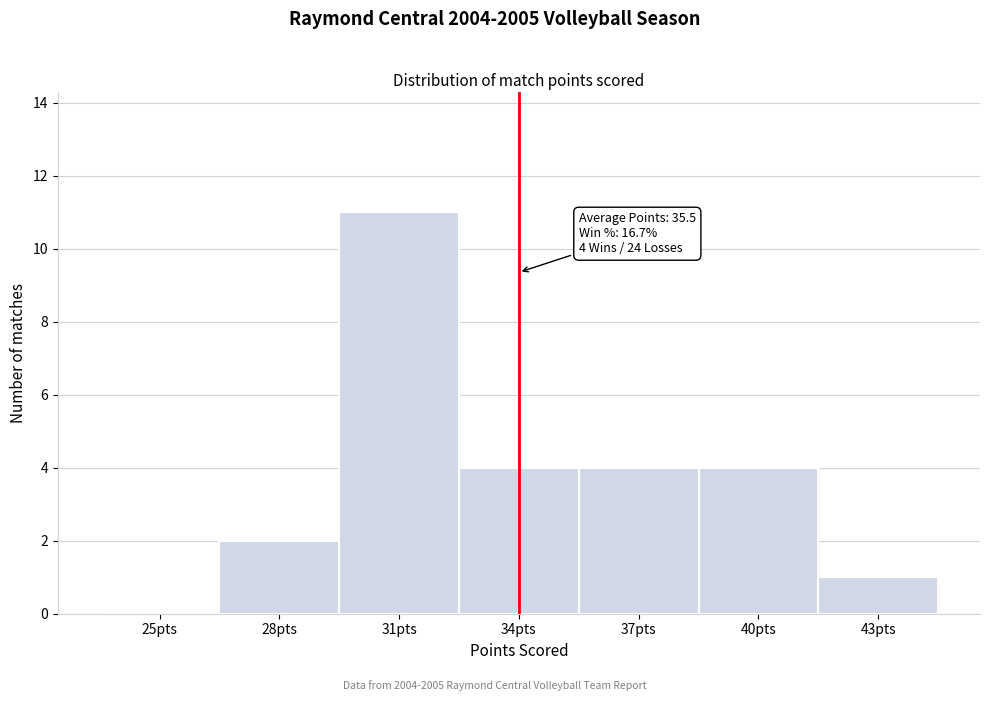

Reading left to right, what are all the values shown in this chart?

25pts=0	28pts=2	31pts=11	34pts=4	37pts=4	40pts=4	43pts=1